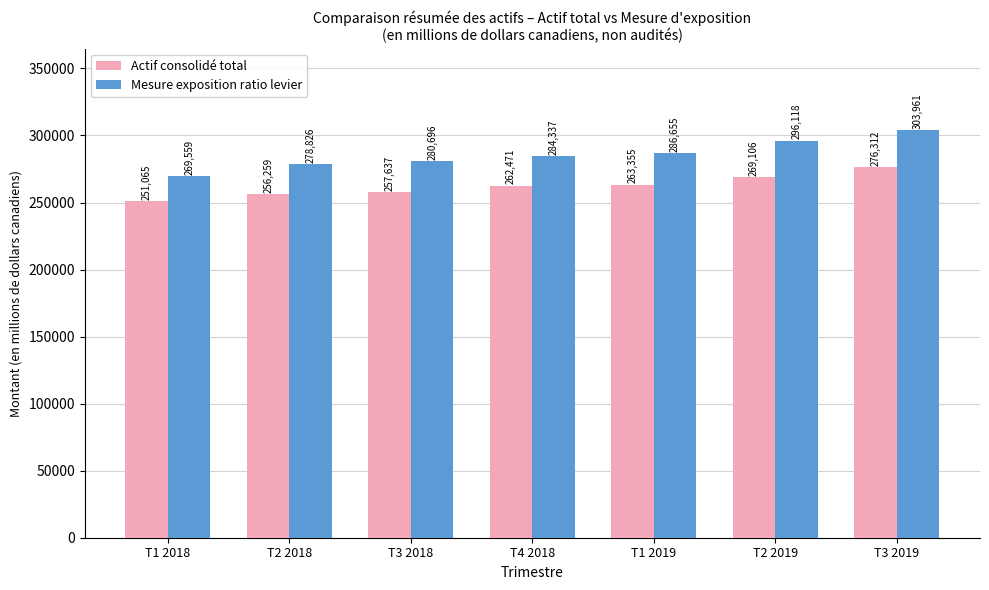

The Mesure exposition ratio levier series shows 127689 at T2 2018. True or false?

False